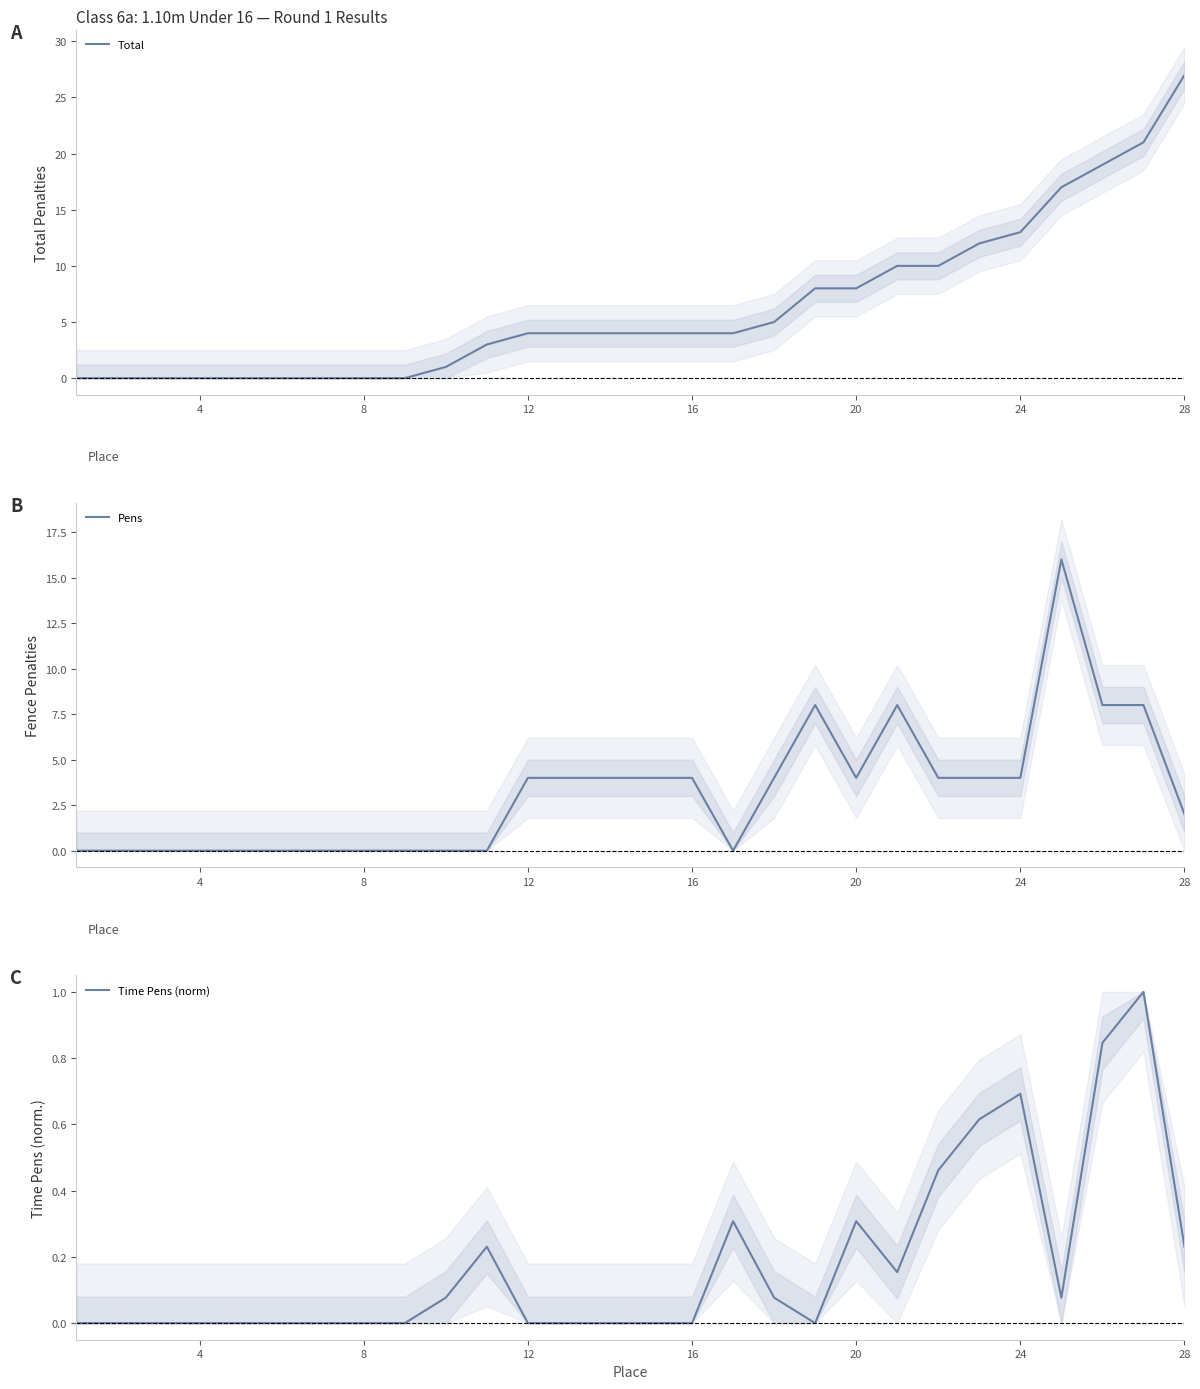

What is the maximum value for Total?

27